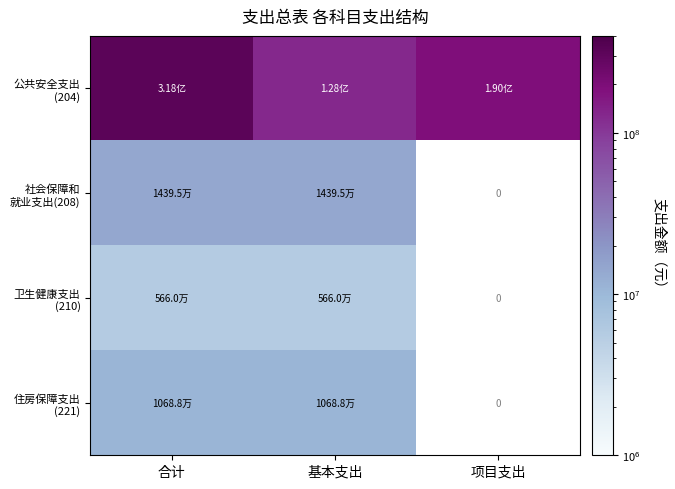

Where is 卫生健康支出 (210) nearest to the value 5659651?

合计